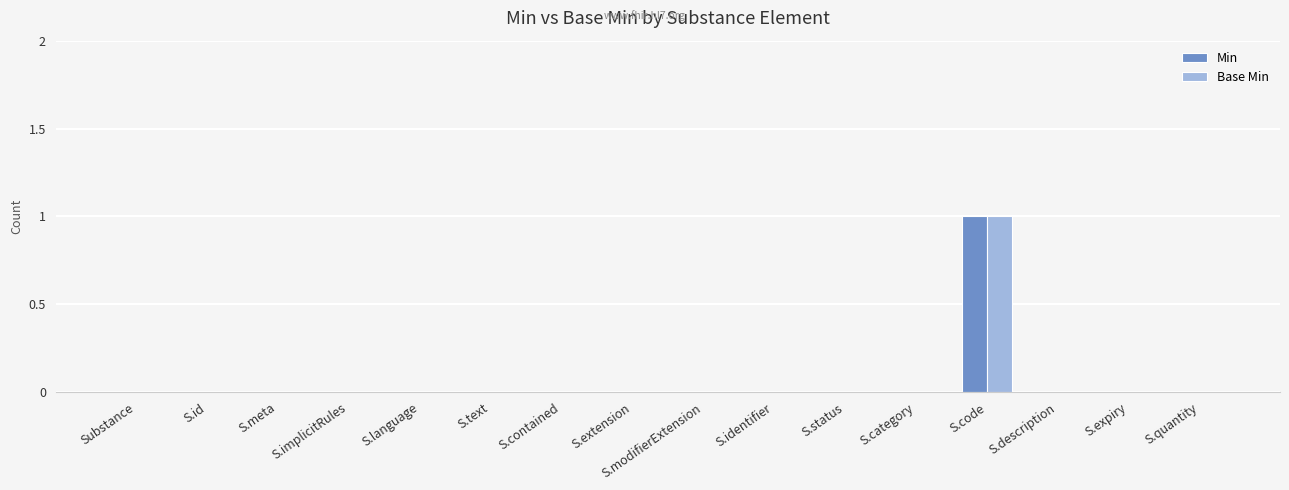

The value of Base Min at S.description is 0. True or false?

True